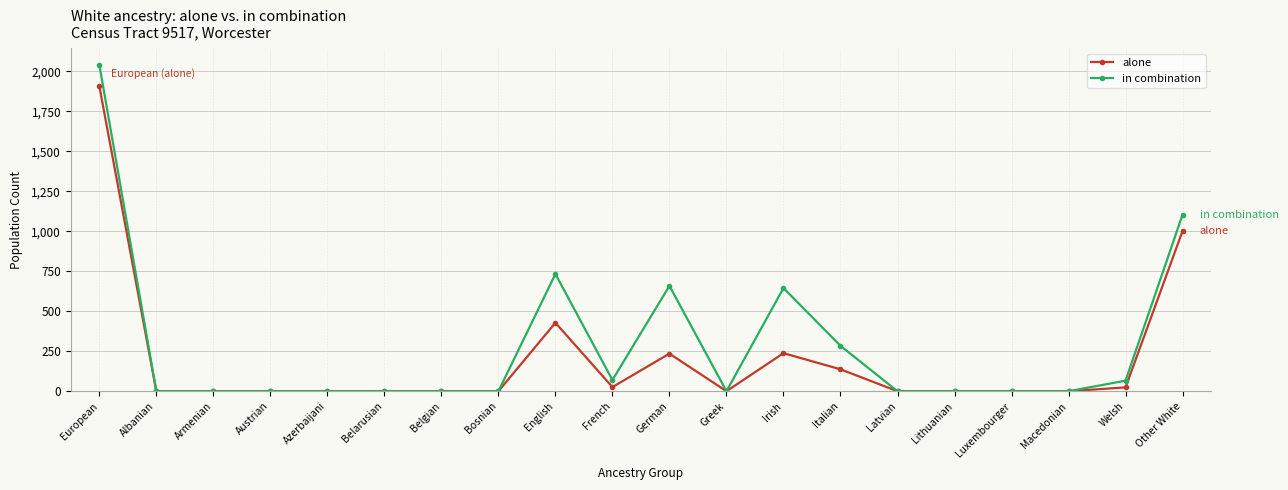

What is the average value of the alone series?

200